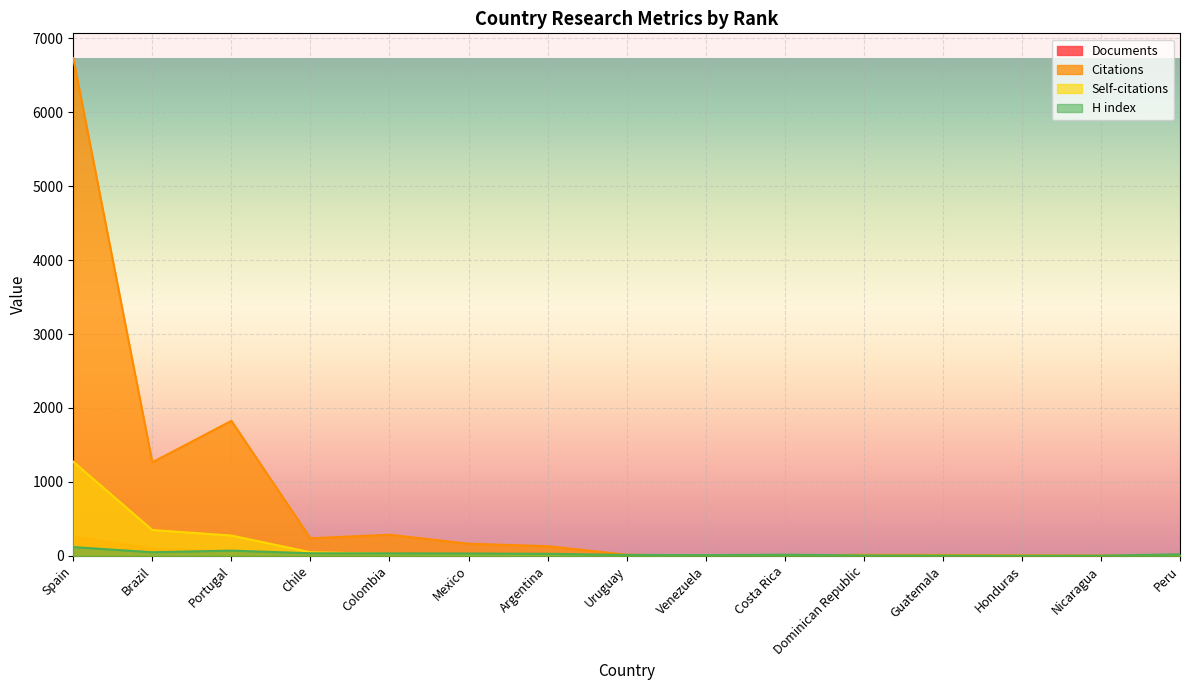

Which series has the largest total across all categories?

Citations